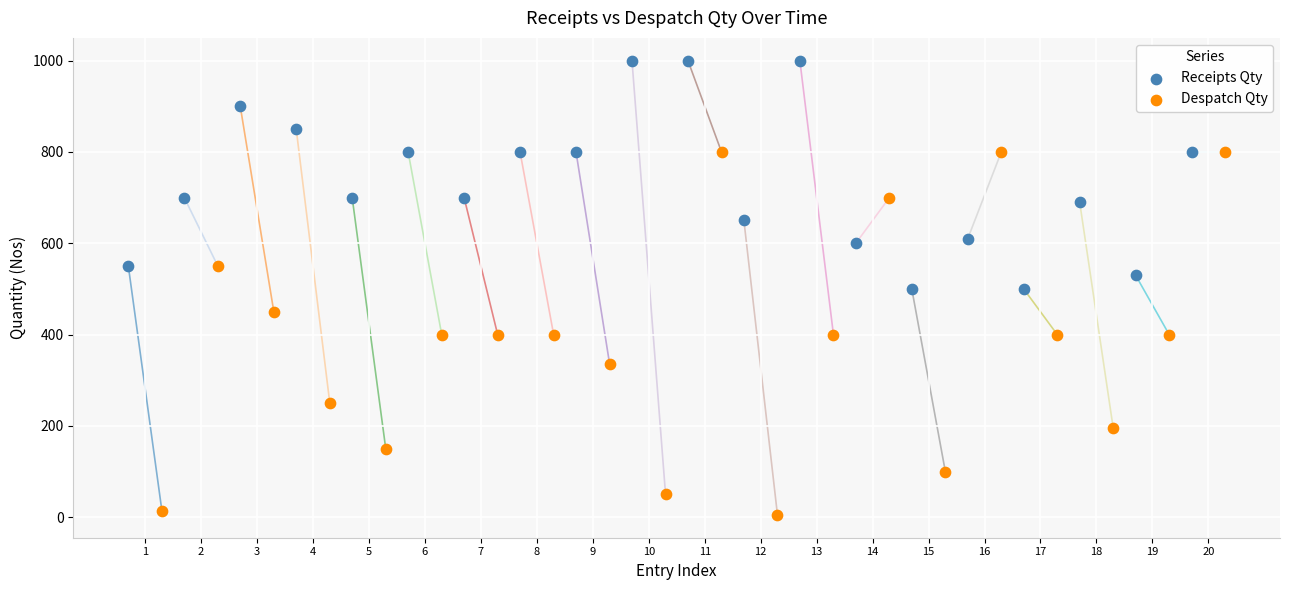

Which series reaches the minimum Y coordinate?

Despatch Qty